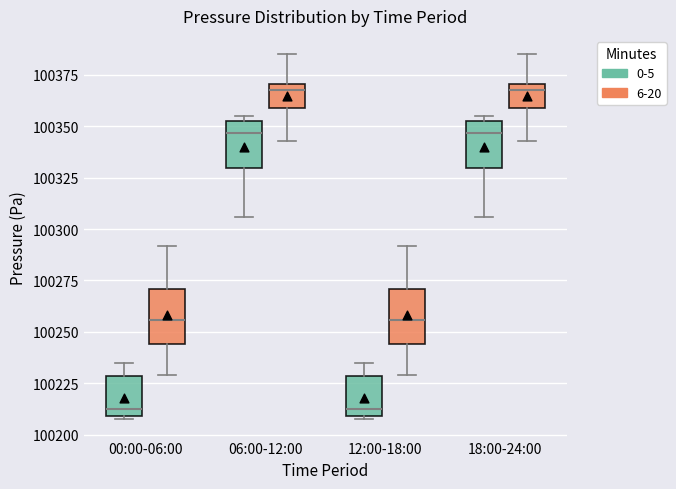

Reading left to right, read every box against the y-axis: the position of its median line, the range the box covers, and the ends of its whiskers. The values are not printed on the chart, so give them approximately, as read against the axis.

00:00-06:00 (0-5): median 100215, box 100210 to 100230, whiskers 100210 (just below the box's lower edge) to 100235
00:00-06:00 (6-20): median 100255, box 100245 to 100270, whiskers 100230 to 100290
06:00-12:00 (0-5): median 100345, box 100330 to 100350, whiskers 100305 to 100355
06:00-12:00 (6-20): median 100370 (just below the box's upper edge), box 100360 to 100370, whiskers 100345 to 100385
12:00-18:00 (0-5): median 100215, box 100210 to 100230, whiskers 100210 (just below the box's lower edge) to 100235
12:00-18:00 (6-20): median 100255, box 100245 to 100270, whiskers 100230 to 100290
18:00-24:00 (0-5): median 100345, box 100330 to 100350, whiskers 100305 to 100355
18:00-24:00 (6-20): median 100370 (just below the box's upper edge), box 100360 to 100370, whiskers 100345 to 100385